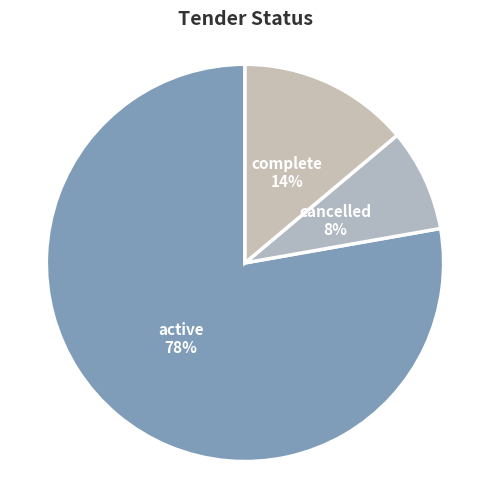

Is it true that active is 20% of the pie?

False